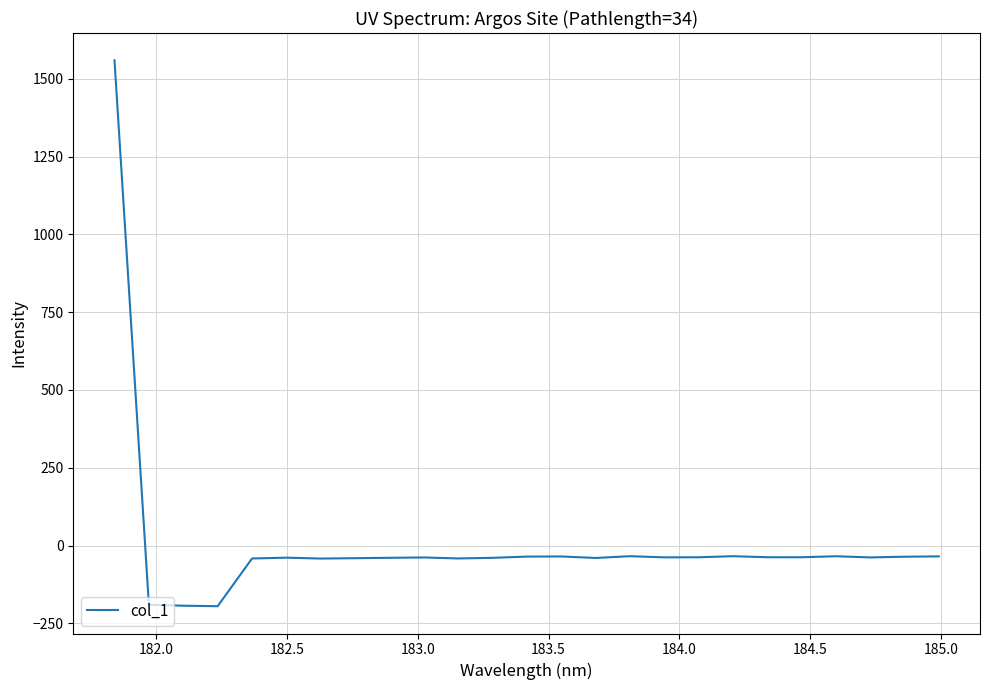

What is the greatest value displayed?

1559.2